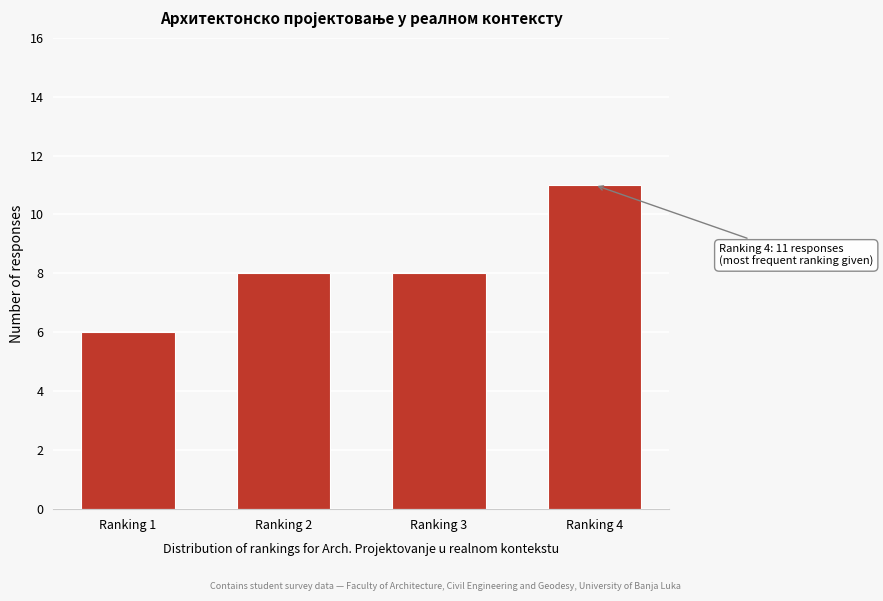

Reading right to left, extract all data points from this chart.

11	8	8	6